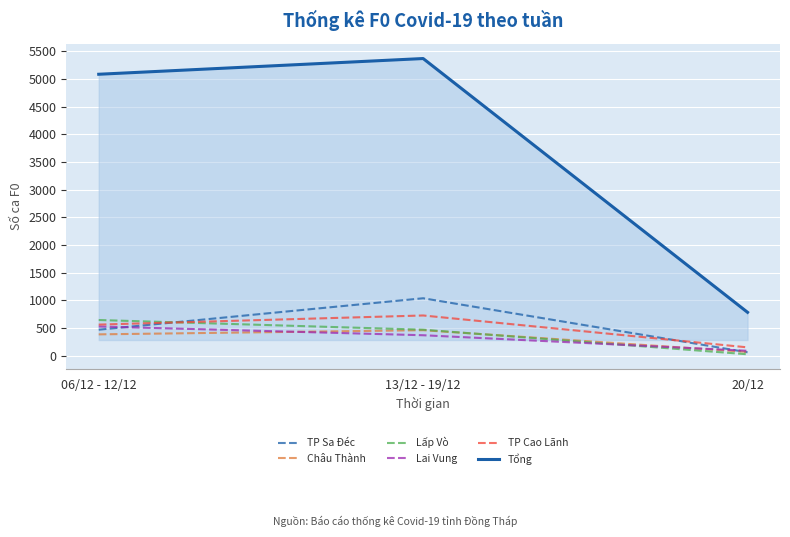

At which category is the sum across all series the highest?

13/12 - 19/12